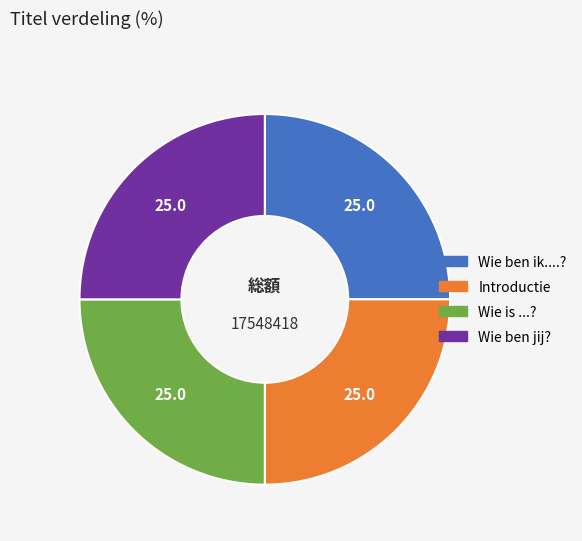

Is there any slice that represents more than half of the pie?

No